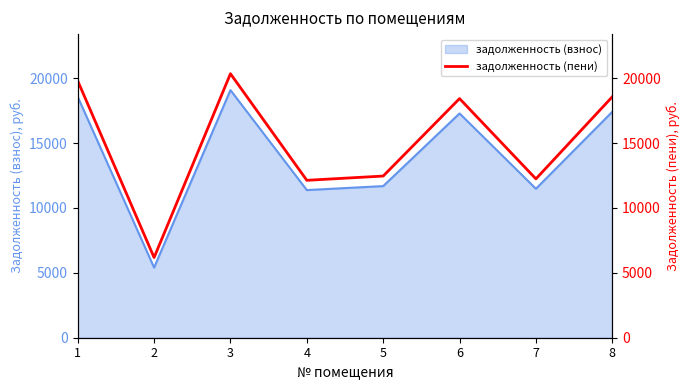

At which label does the data first exceed 18427?

1